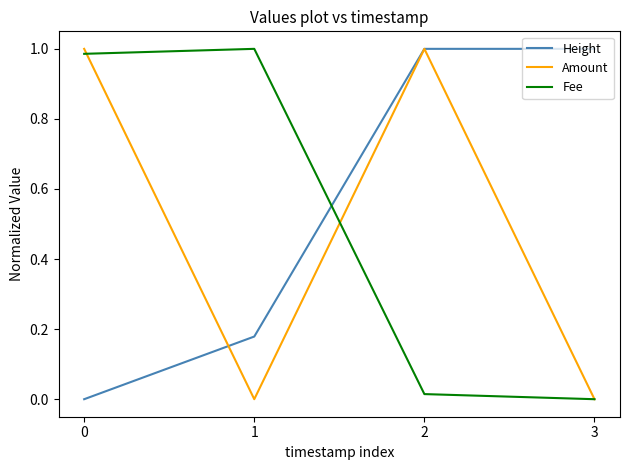

True or false: Fee has more than 0 points higher than both neighbors.

True